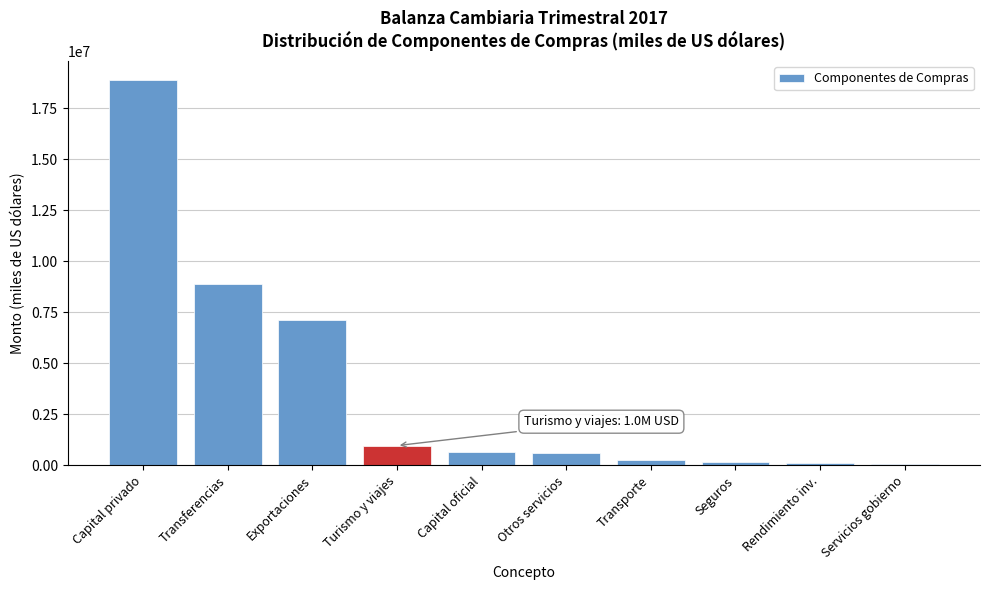

Where is the data nearest to the value 9453505?

Transferencias